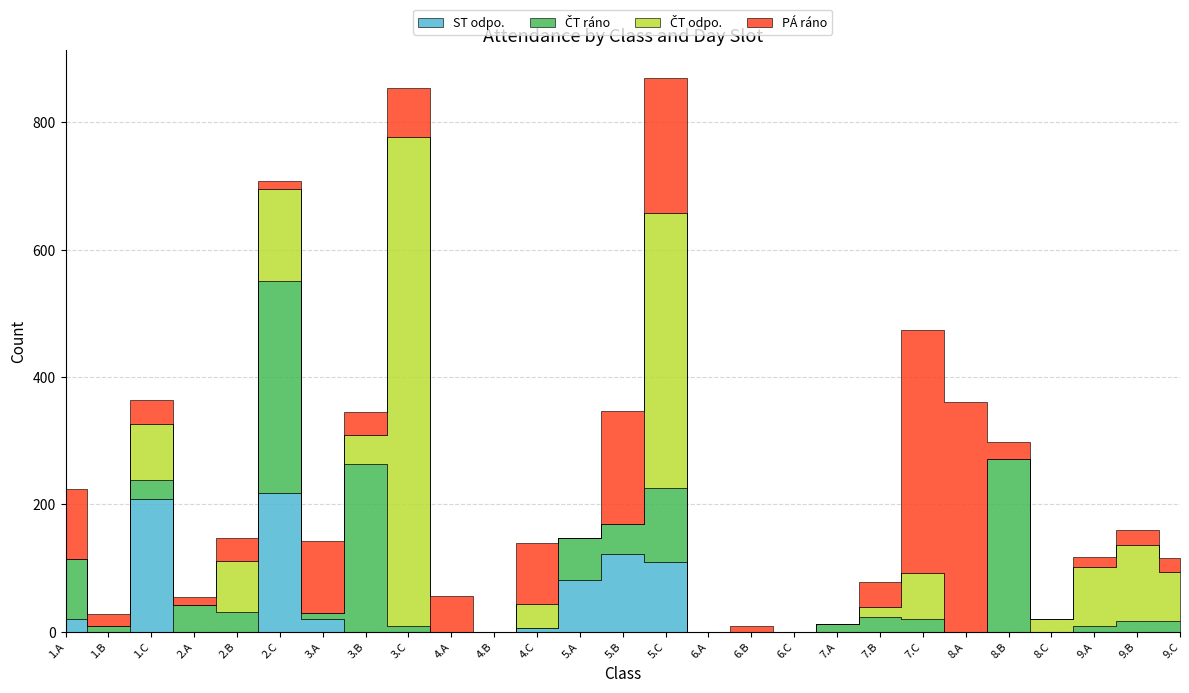

In ČT odpo., how many points are lower than both neighbors (excluding endpoints)?

2